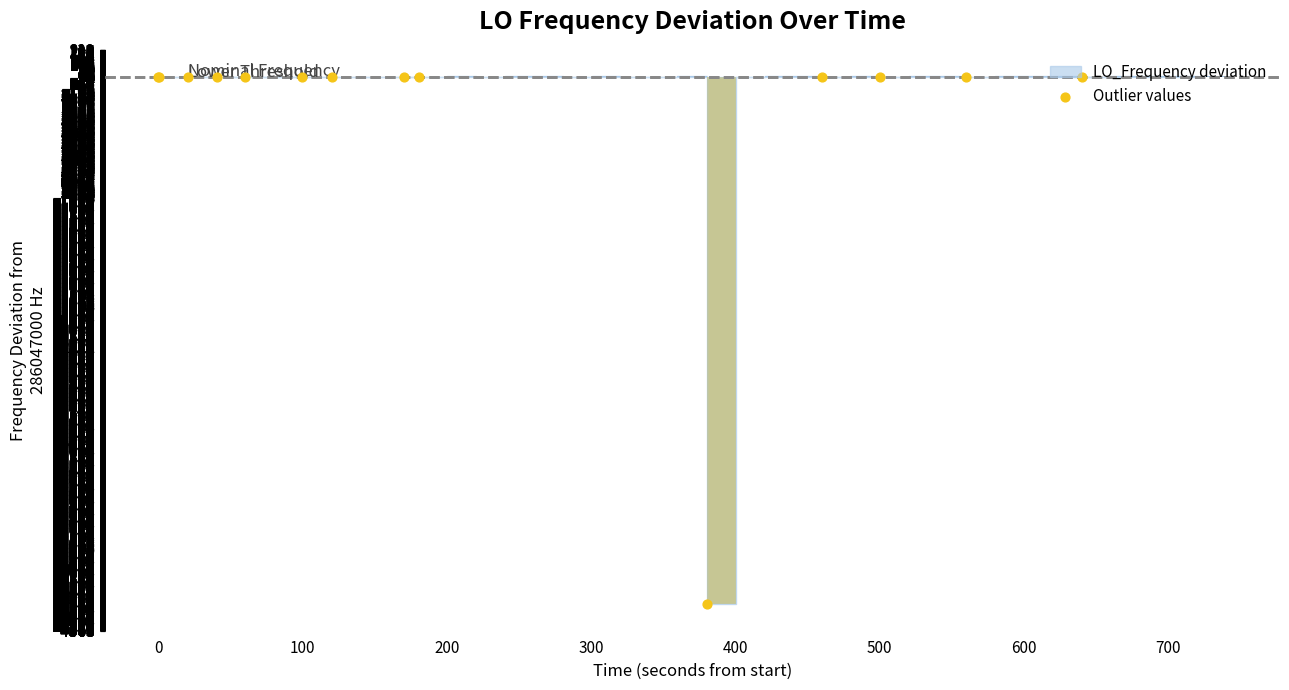

Between 100 and 13, which is larger?

100